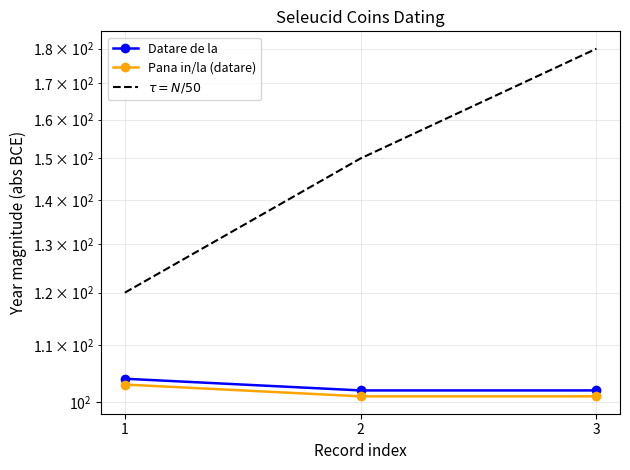

List the series in order of their peak value, lowest first.

Pana in/la (datare), Datare de la, $\tau = N/50$